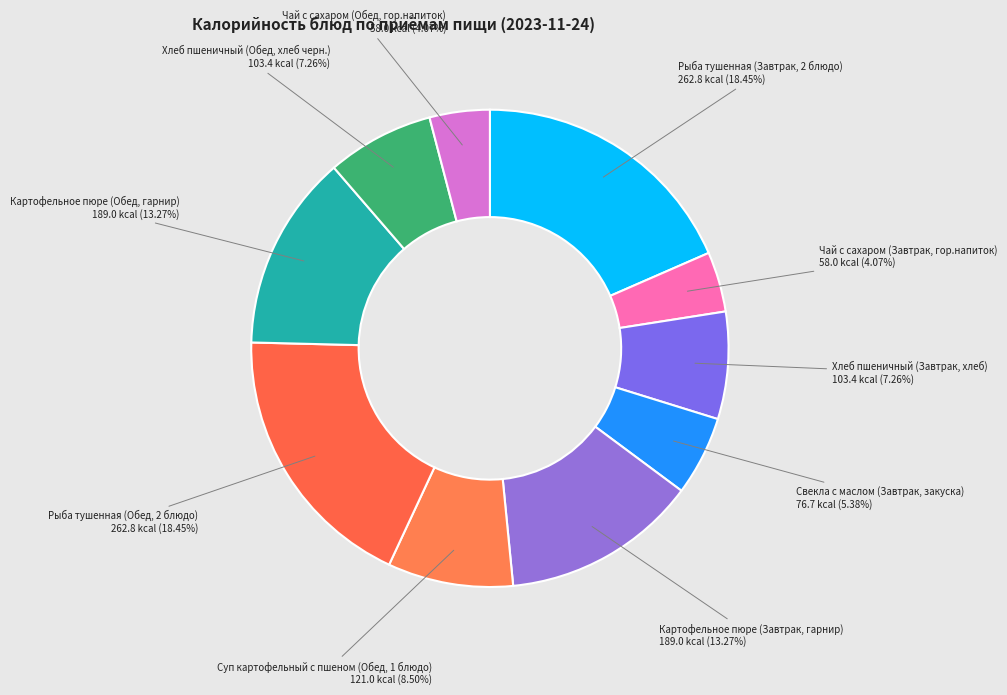

How many slices are in this pie chart?

10